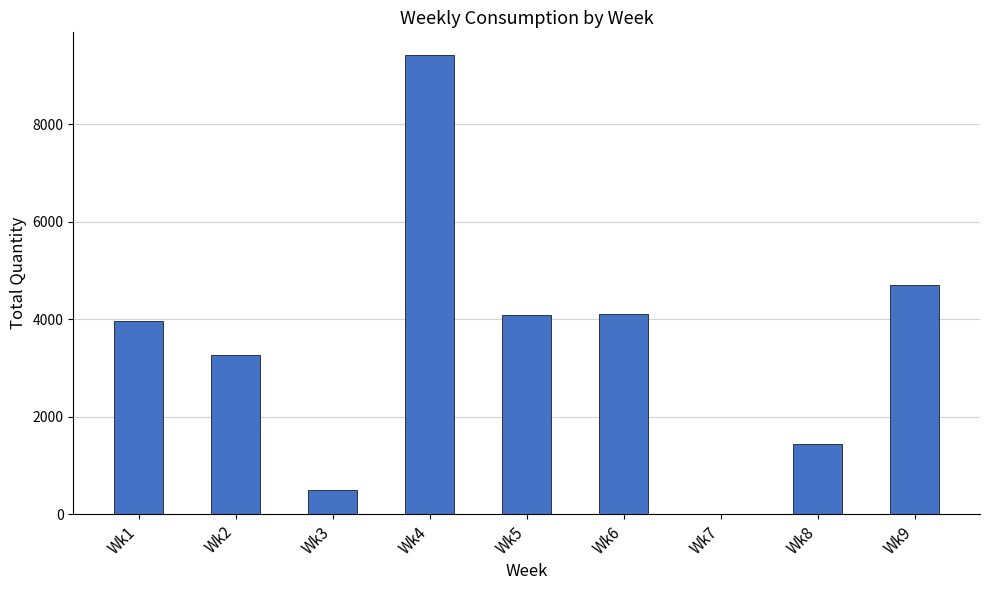

True or false: the data shows 3973.3 at Wk1.

True